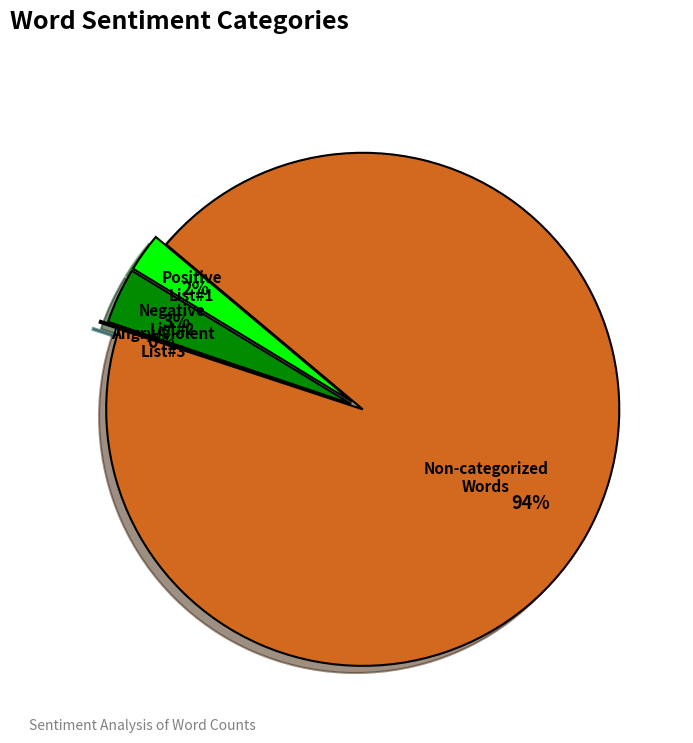

What is the majority slice?

Non-categorized Words